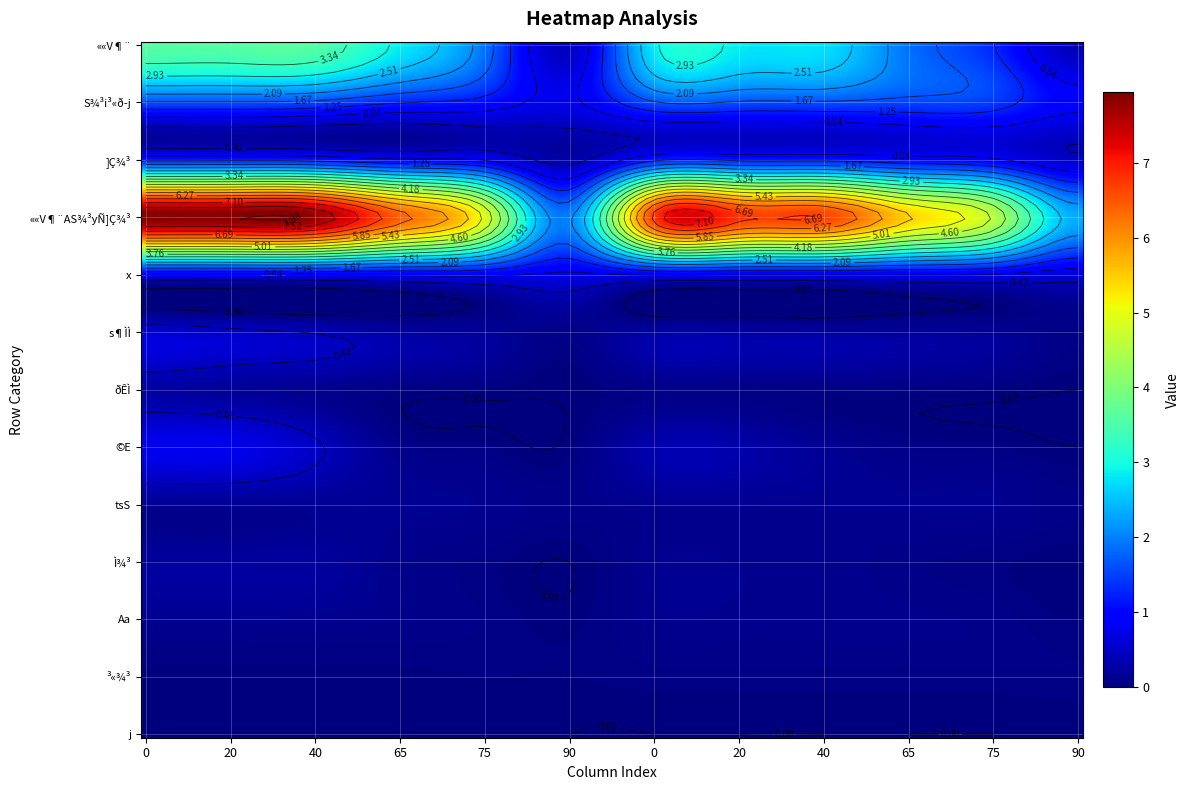

What is the difference between the highest and lowest values at 8?

6.7